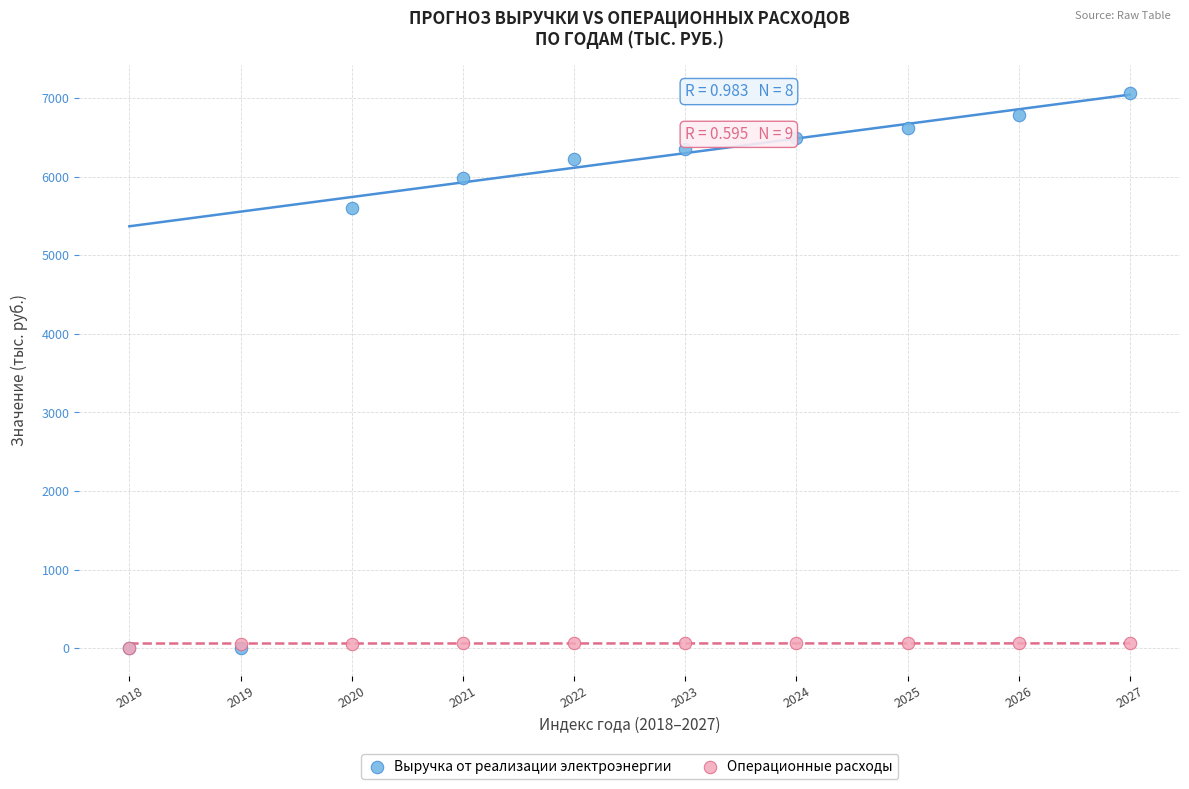

Across all series, what Y value is closest to 3536?

5597.0